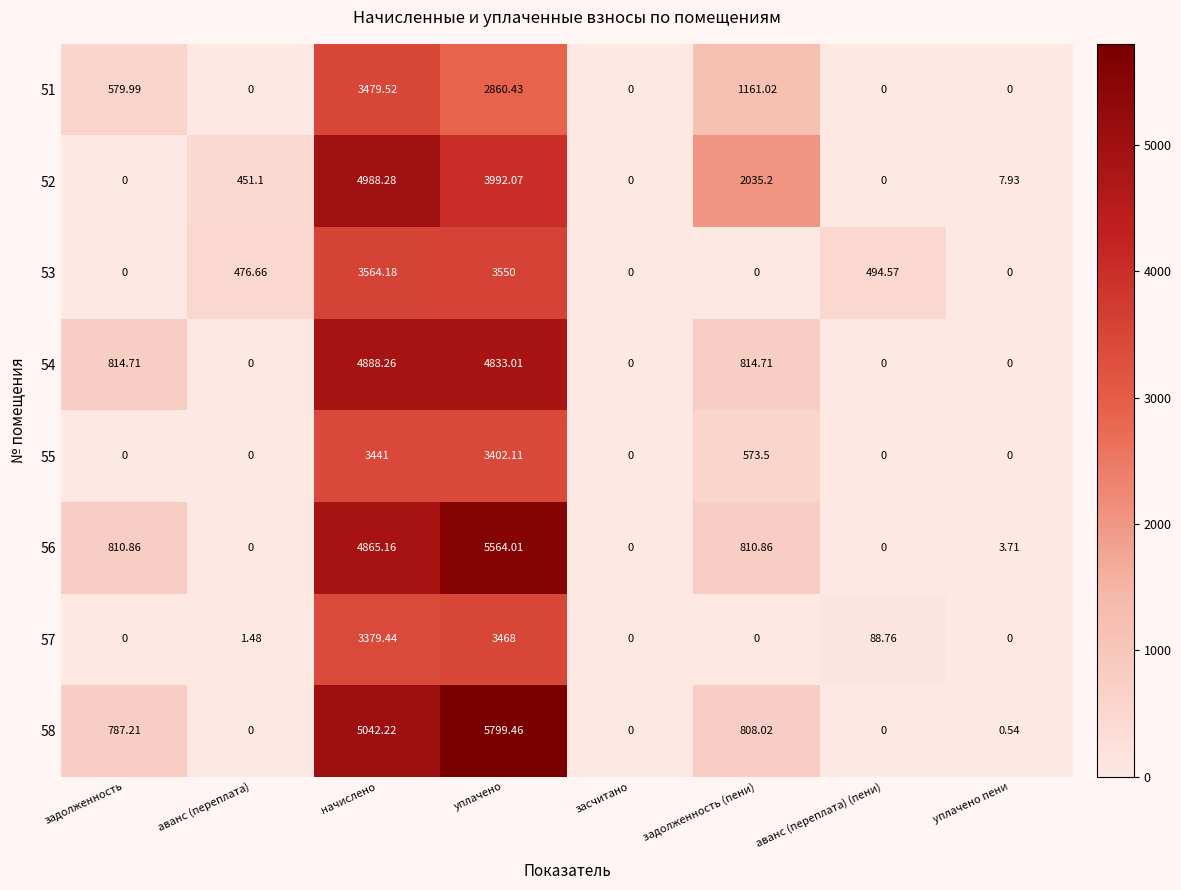

How many values in the 57 series are below 1?

4